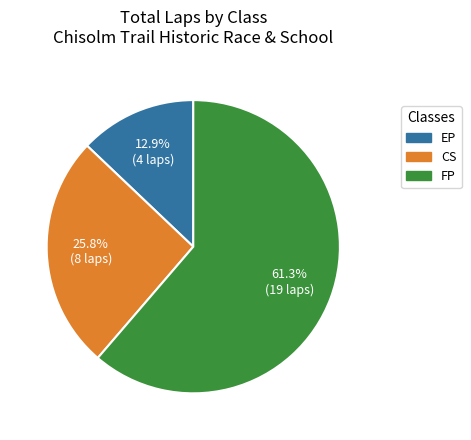

To the nearest percent, what is the average slice percentage?

33%